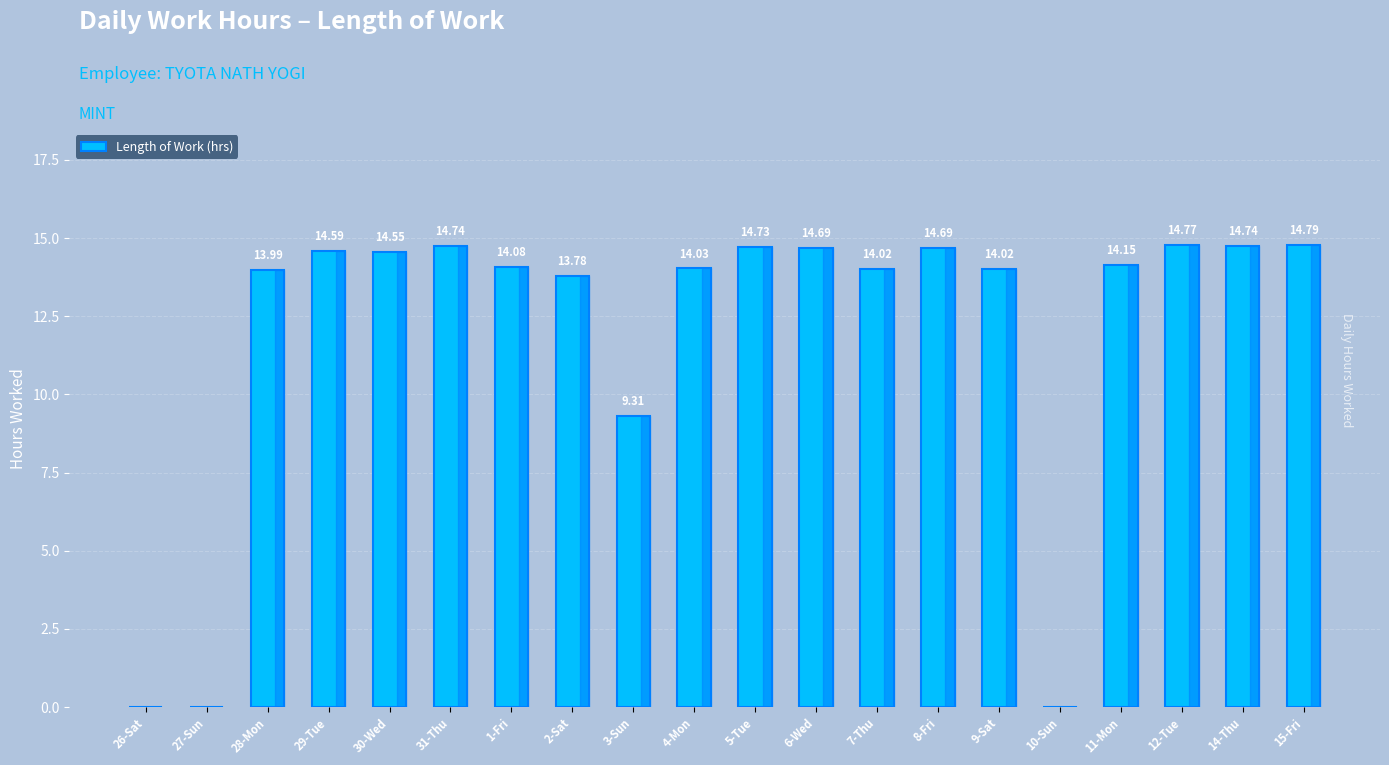

The value at 31-Thu is 22.4. True or false?

False